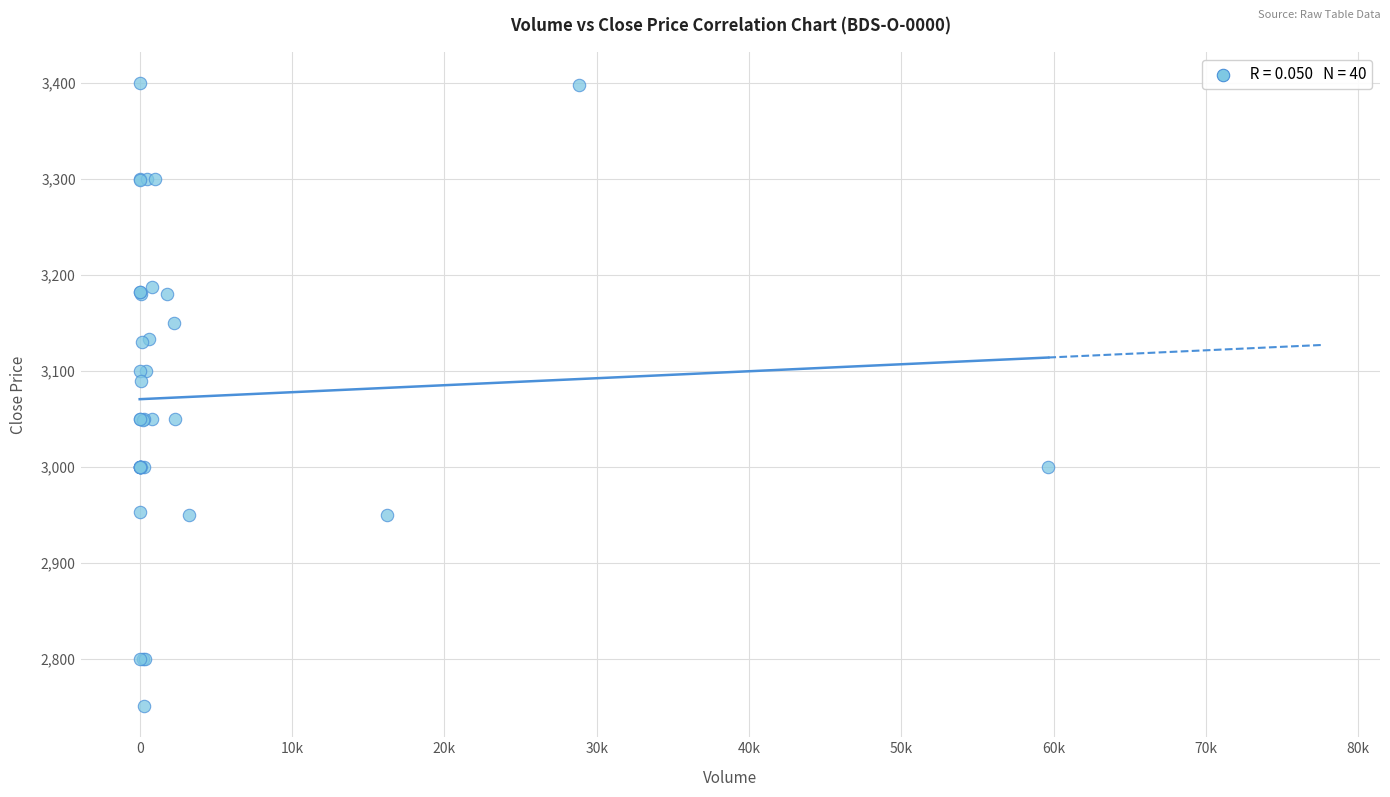

What Y value in the scatter plot is closest to 3075?

3090